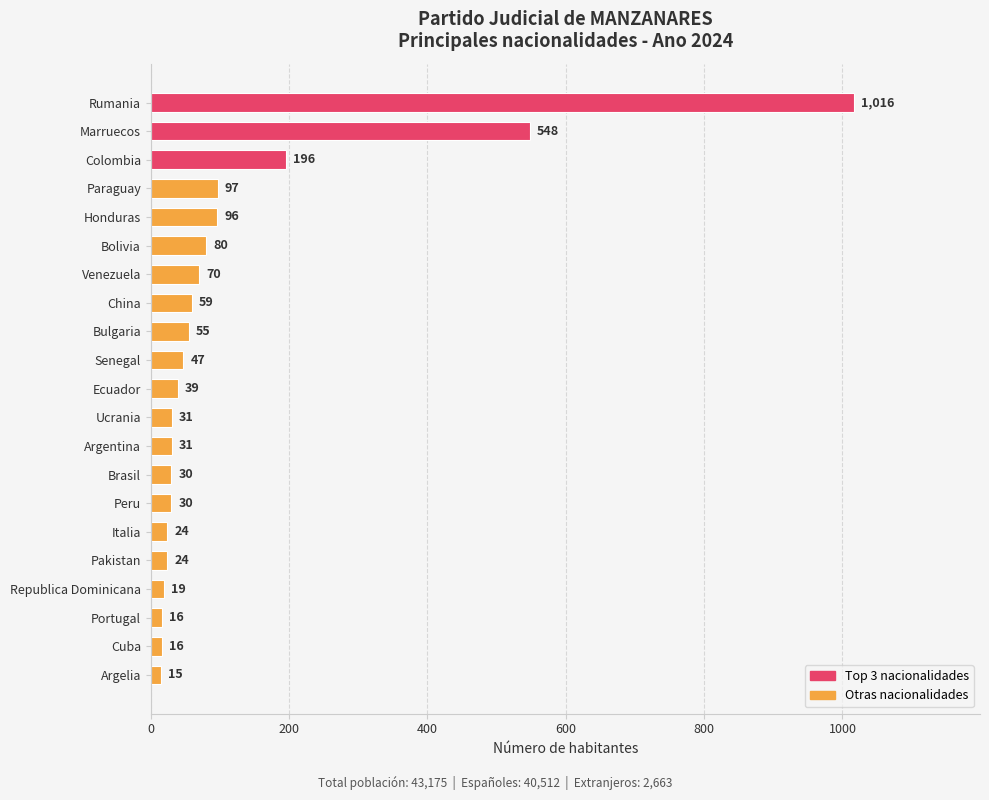

What is the minimum value shown in the chart?

15